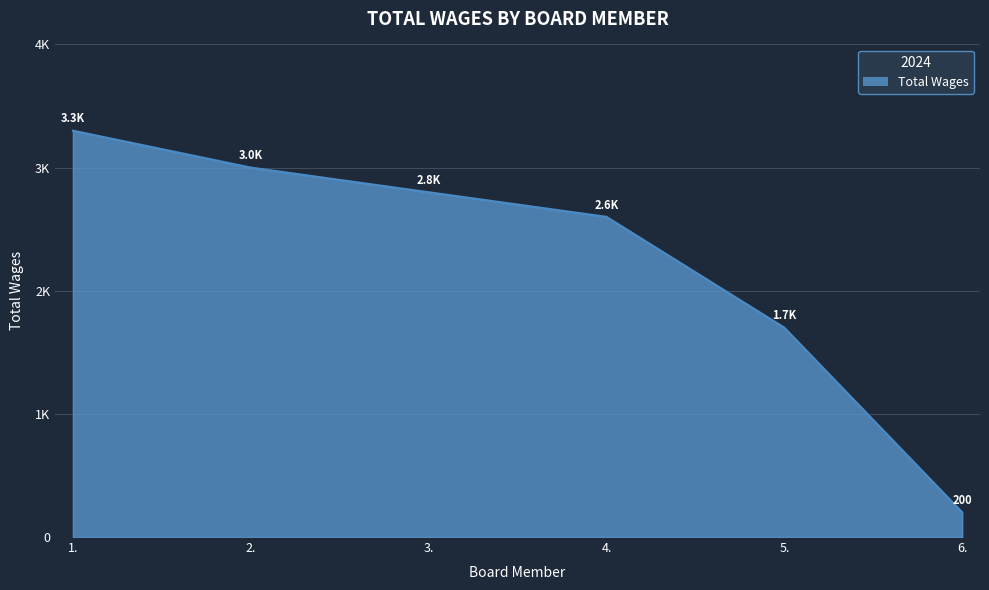

At which label is the value closest to 1750?

5.